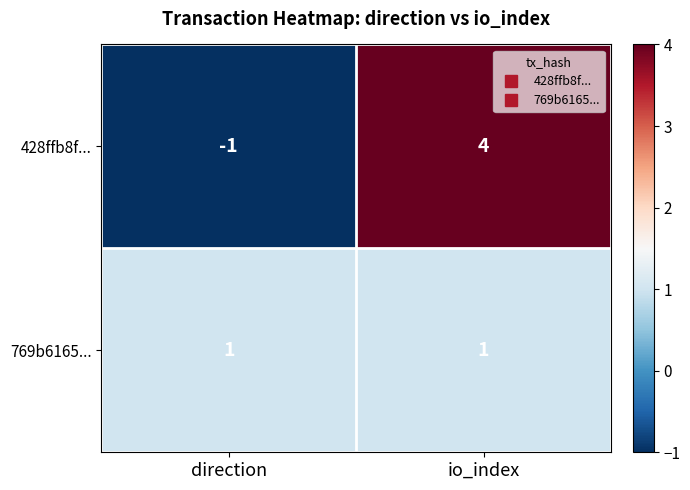

List the series in order of their overall mean, highest first.

428ffb8f..., 769b6165...